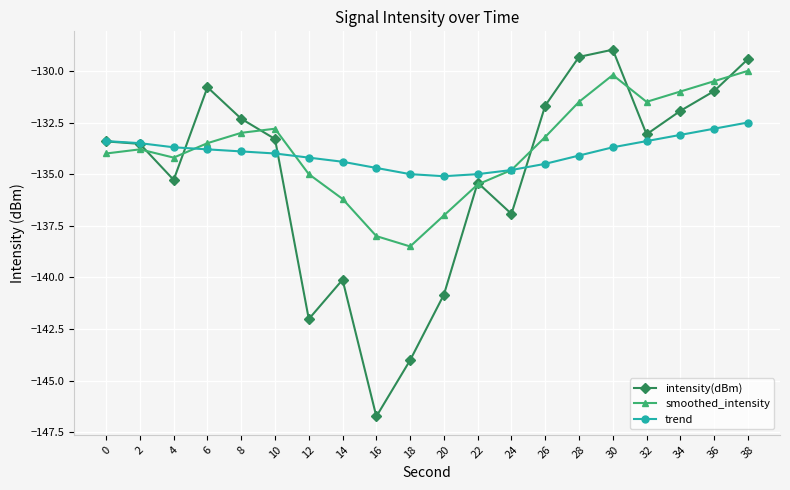

What is the sum of all trend values?

-2679.6